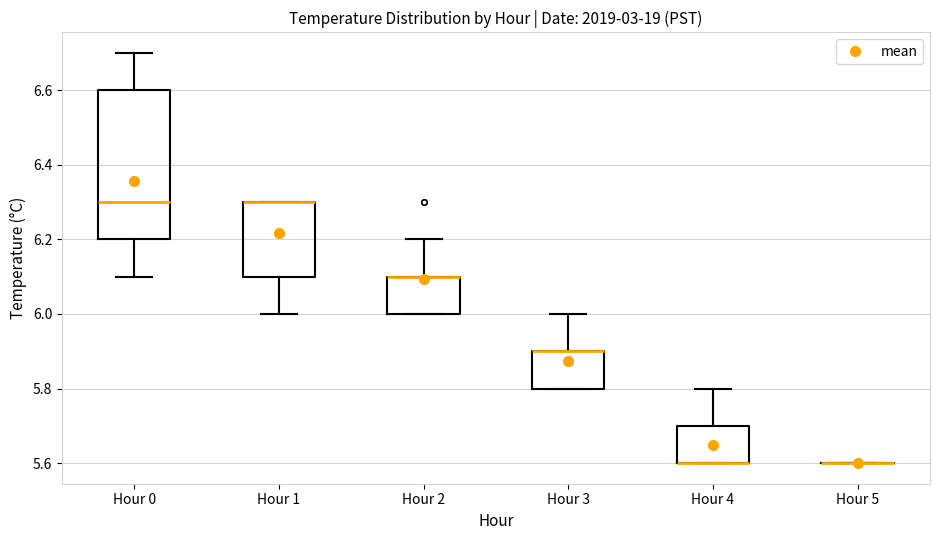

Reading left to right, transcribe this box plot: for each box, give where its median line is, the range the box spans, and where its two whiskers end, as read against the y-axis. The values are not printed on the chart, so give them approximately, as read against the axis.

Hour 0: median 6.3, box 6.2 to 6.6, whiskers 6.1 to 6.7
Hour 1: median 6.3 (drawn on the box's upper edge), box 6.1 to 6.3, whiskers 6.0 to 6.3
Hour 2: median 6.1 (drawn on the box's upper edge), box 6.0 to 6.1, whiskers 6.0 to 6.2
Hour 3: median 5.9 (drawn on the box's upper edge), box 5.8 to 5.9, whiskers 5.8 to 6.0
Hour 4: median 5.6 (drawn on the box's lower edge), box 5.6 to 5.7, whiskers 5.6 to 5.8
Hour 5: box collapsed to a line at 5.6, whiskers 5.6 to 5.6